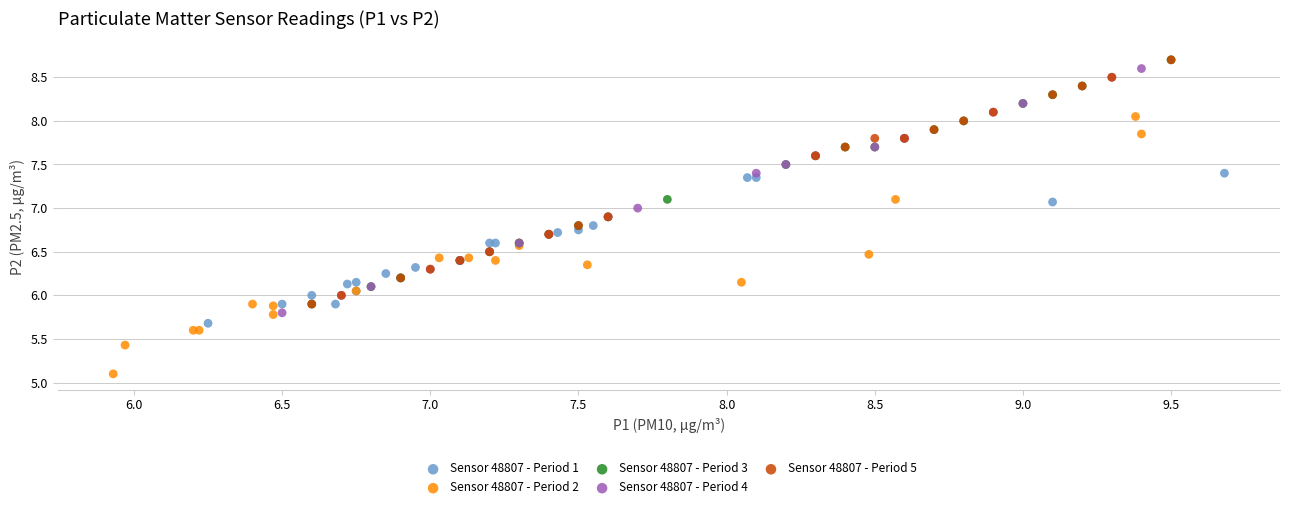

Which series reaches the minimum Y coordinate?

Sensor 48807 - Period 2